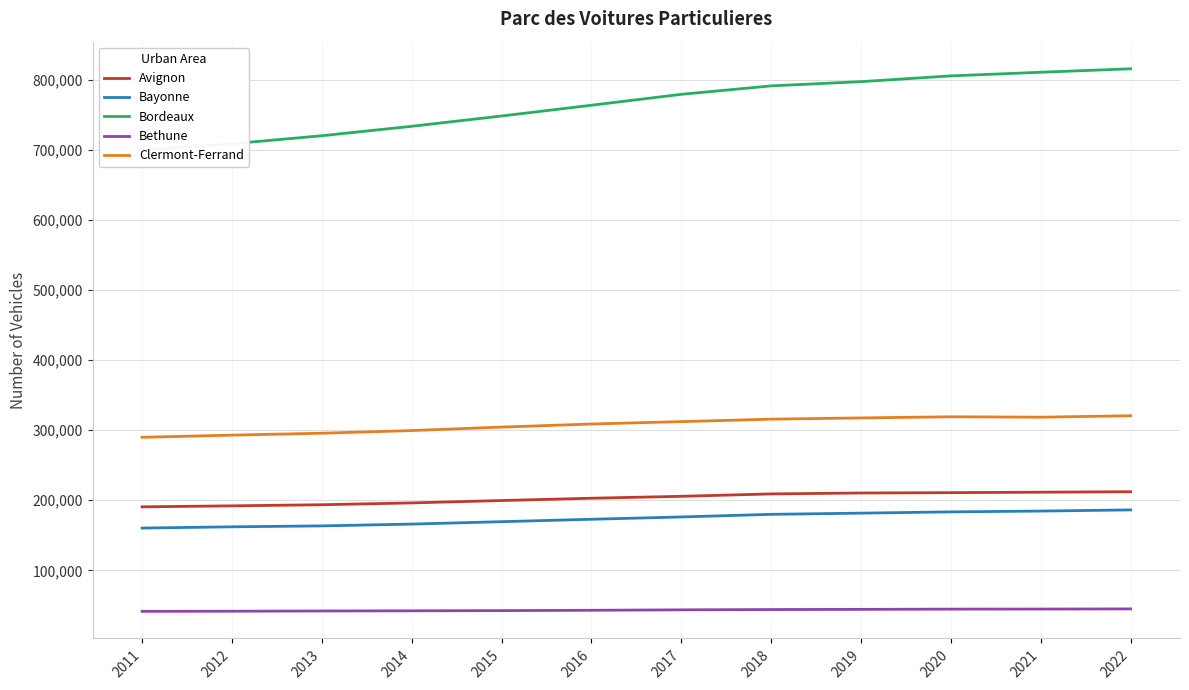

Which series has the widest spread of values?

Bordeaux